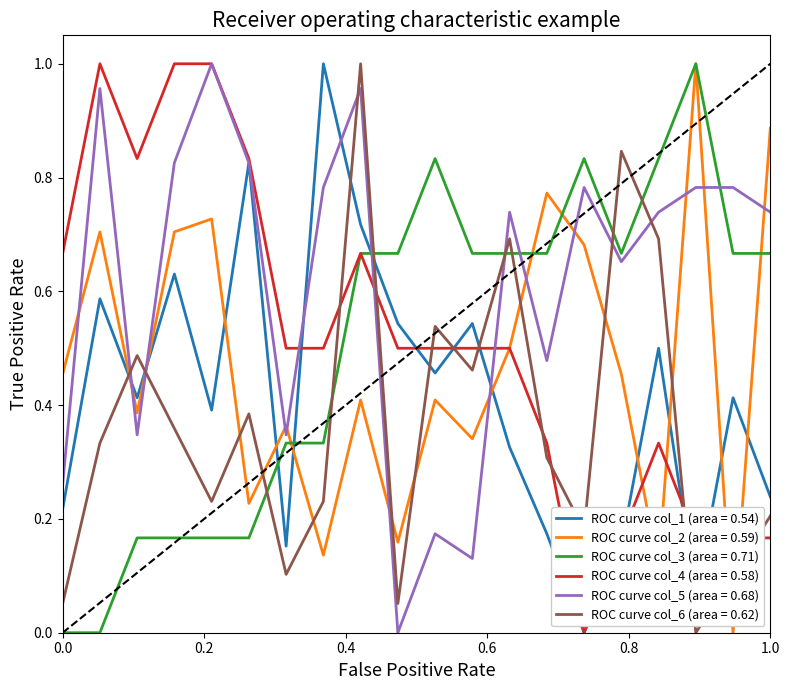

Which series ends up on top after the final intersection of ROC curve col_6 (area = 0.62) and ROC curve col_1 (area = 0.54)?

ROC curve col_1 (area = 0.54)